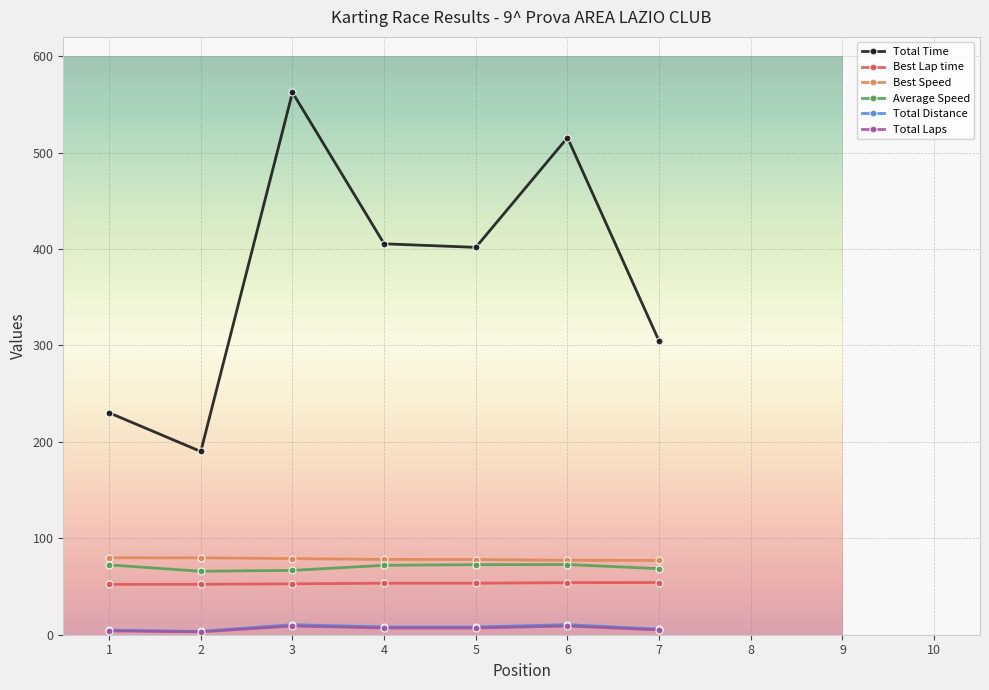

True or false: Total Distance and Total Time intersect in this chart.

False